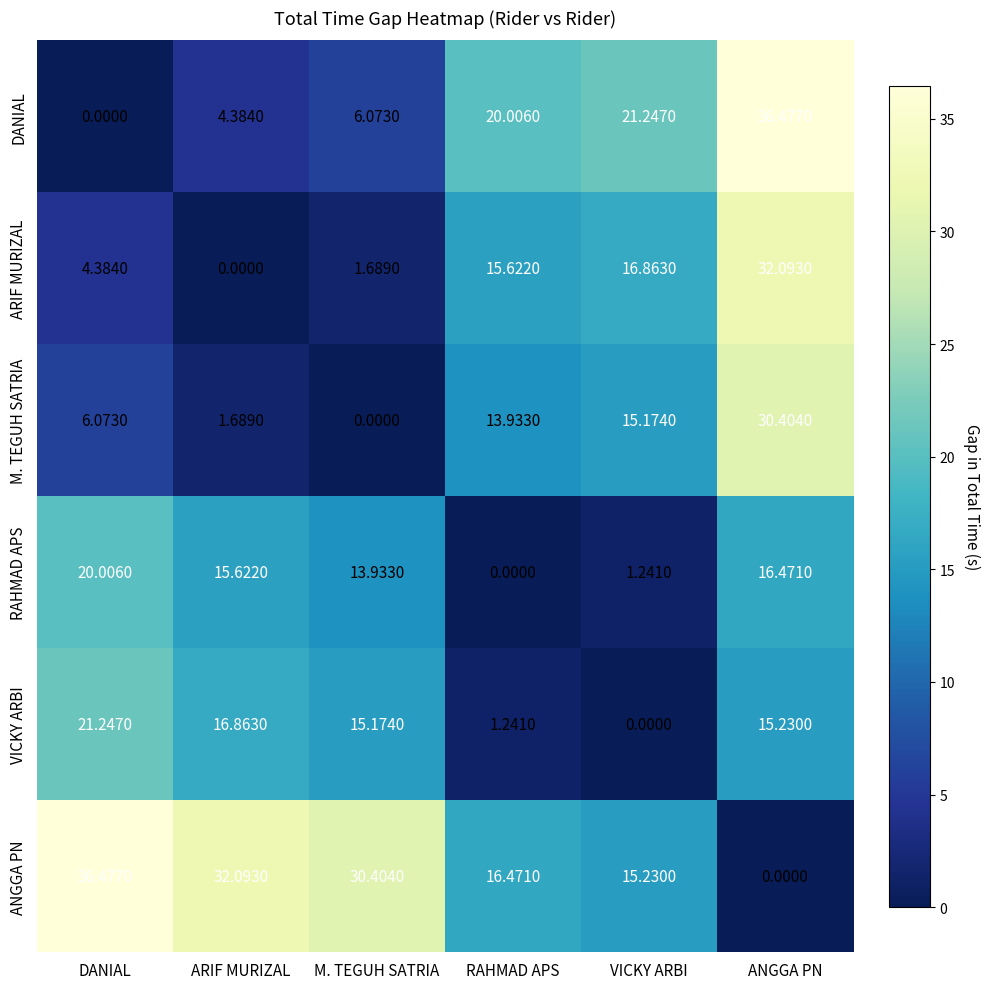

At which label does ANGGA PN first exceed 30?

DANIAL